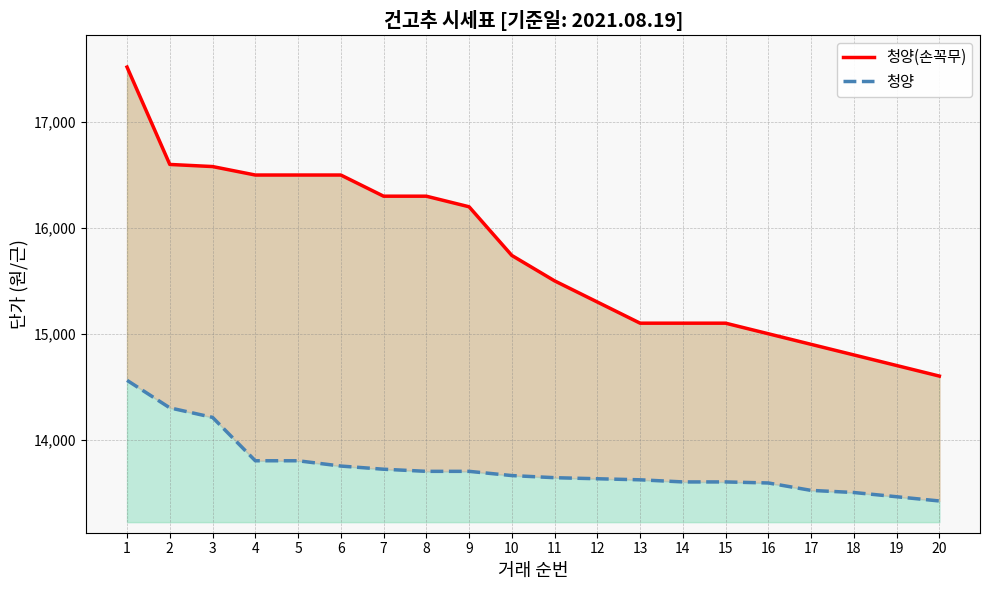

What is the spread (max minus min) of values at 8?

2600